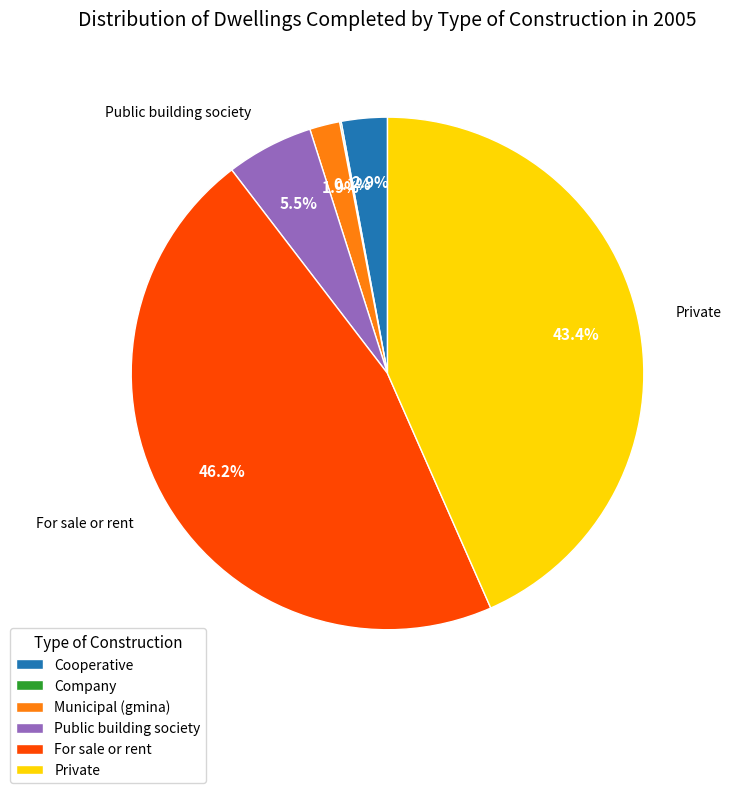

Between Municipal (gmina) and Private, which is larger?

Private